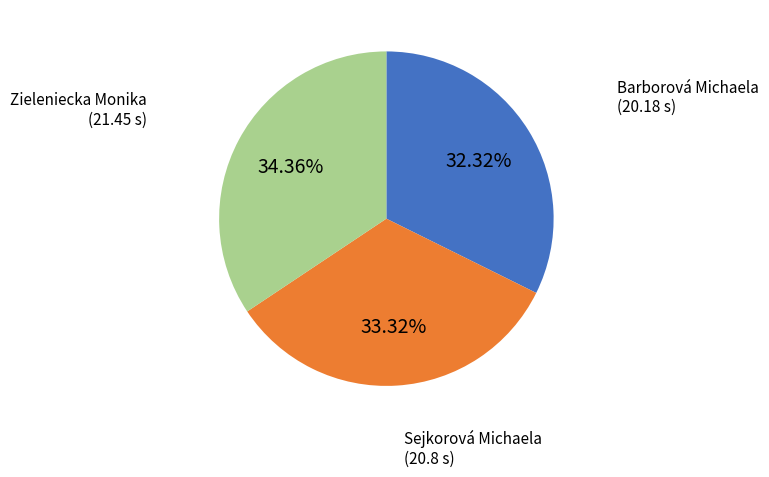

Approximately how many times larger is the value at Sejkorová Michaela compared to Zieleniecka Monika?

1.0